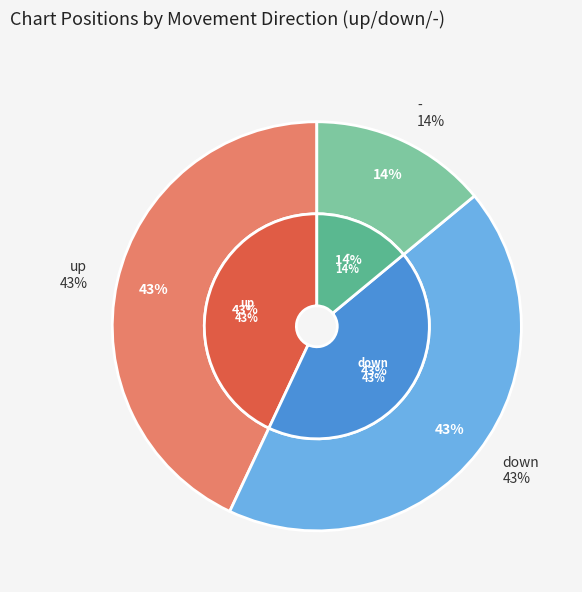

What percentage is the down slice, to the nearest percent?

43%